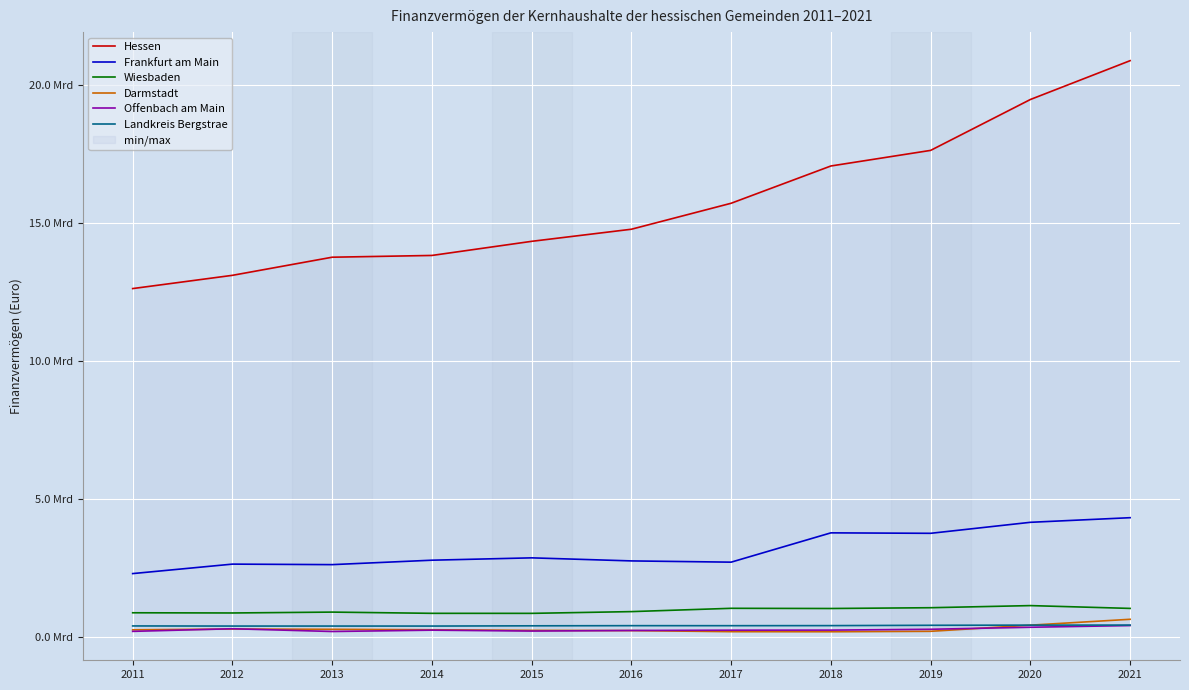

Is it true that Landkreis Bergstrae equals 684558286 at 2019?

False